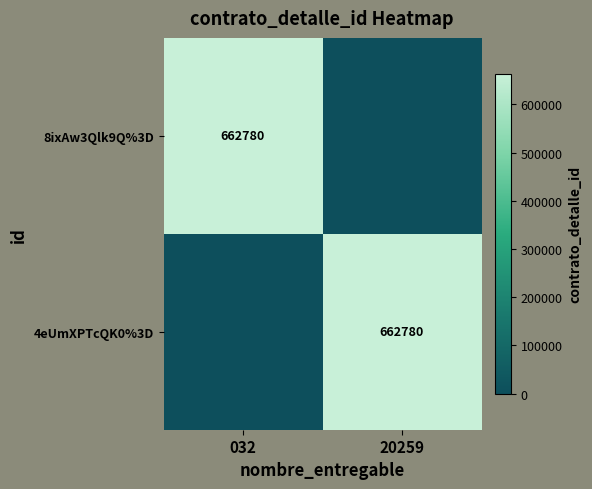

What is the total value across all series at 032?

662780